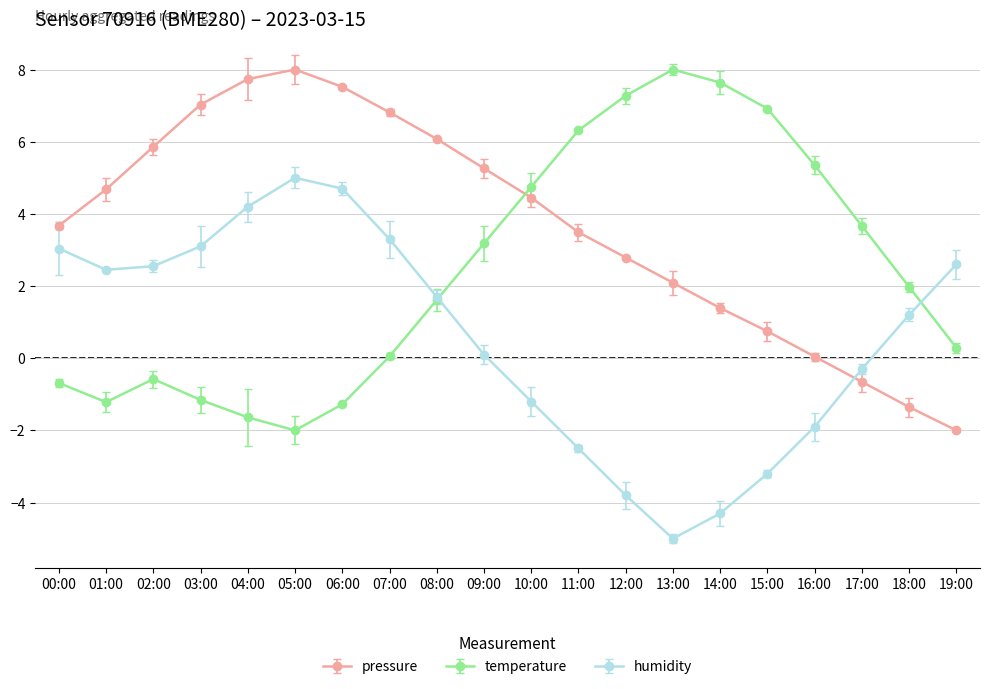

Which series has the largest total across all categories?

pressure